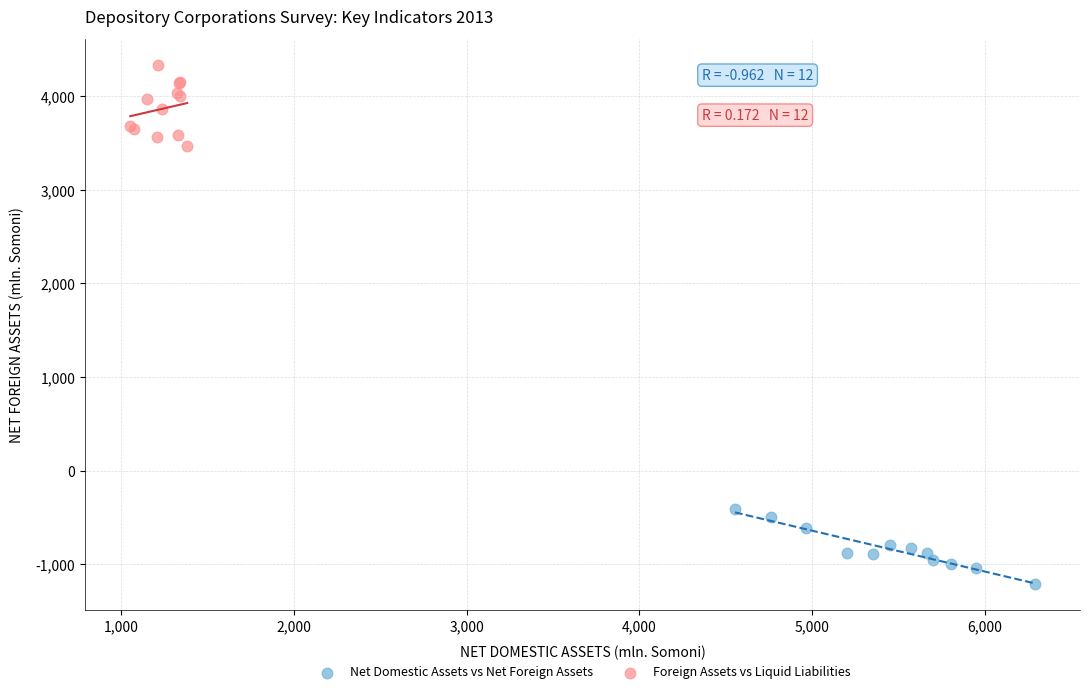

Which series reaches the maximum Y coordinate?

Foreign Assets vs Liquid Liabilities